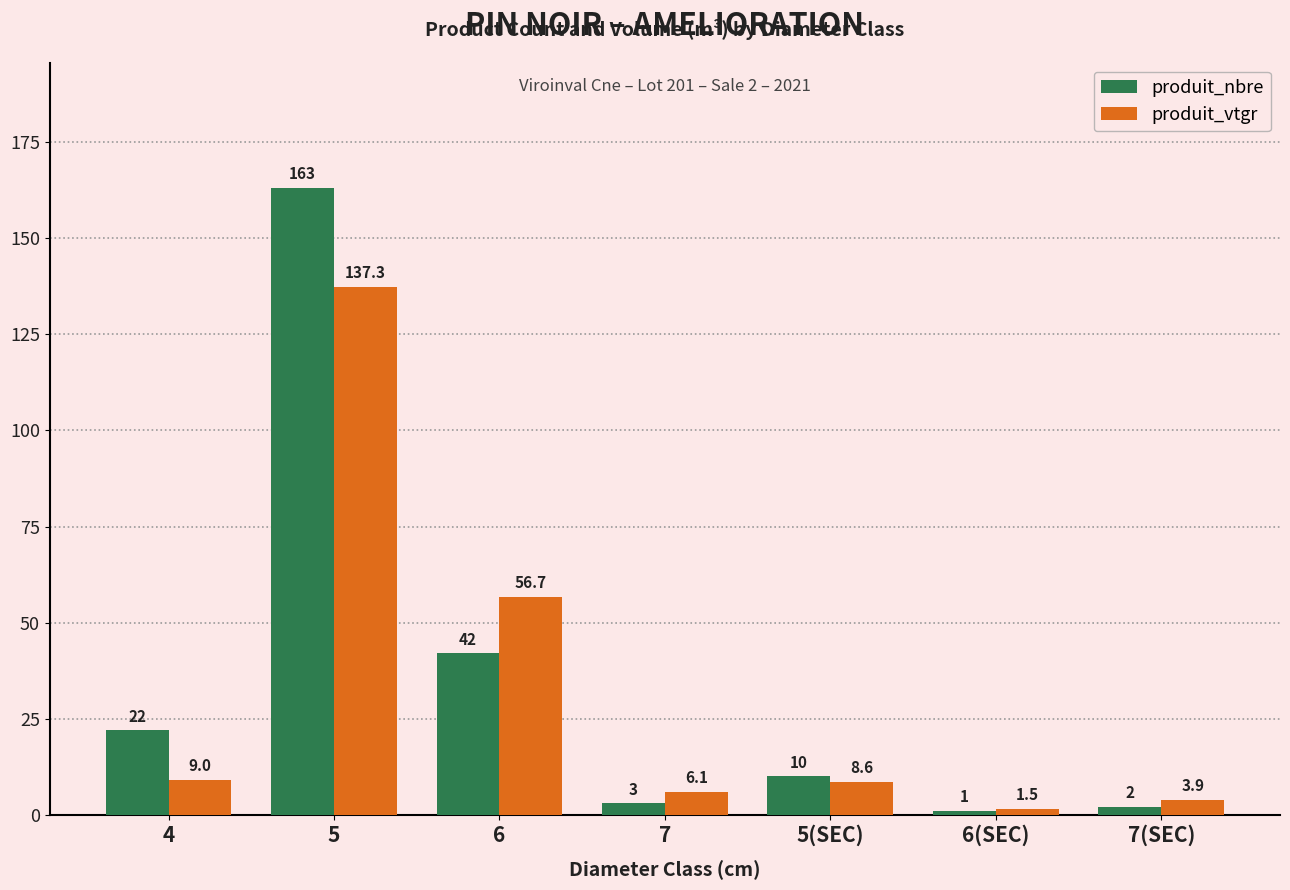

Reading right to left, transcribe all the data shown in this chart.

produit_nbre: 7(SEC)=2.0	6(SEC)=1.0	5(SEC)=10.0	7=3.0	6=42.0	5=163.0	4=22.0
produit_vtgr: 7(SEC)=3.9	6(SEC)=1.5	5(SEC)=8.6	7=6.1	6=56.7	5=137.3	4=9.0